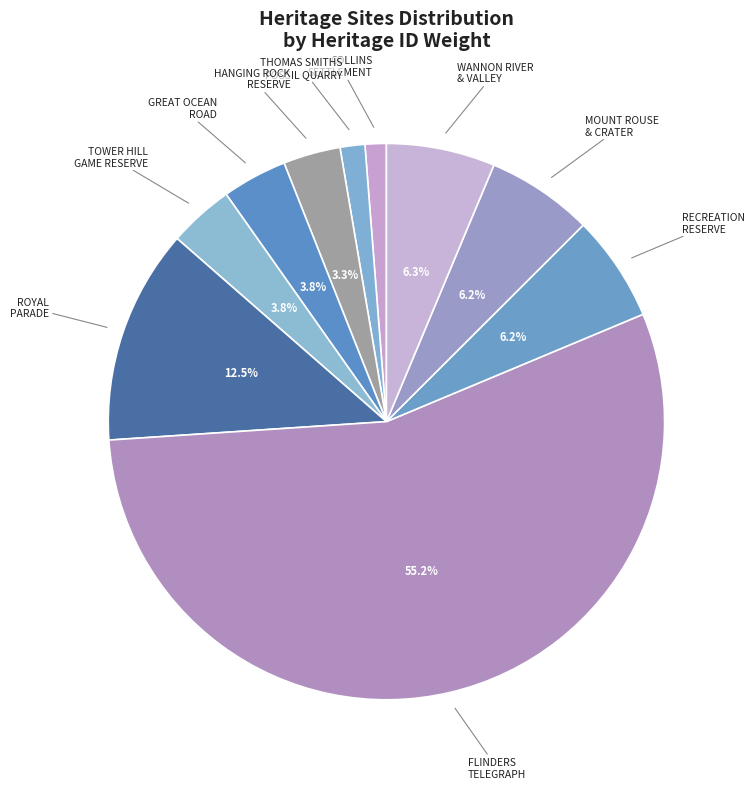

Which has a higher value, HANGING ROCK RESERVE or ROYAL PARADE?

ROYAL PARADE